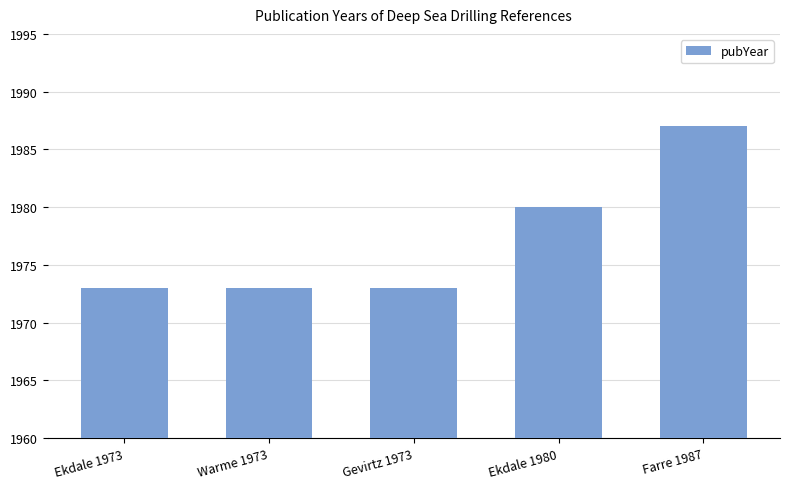

At which category does the chart reach its peak across all series?

Farre 1987